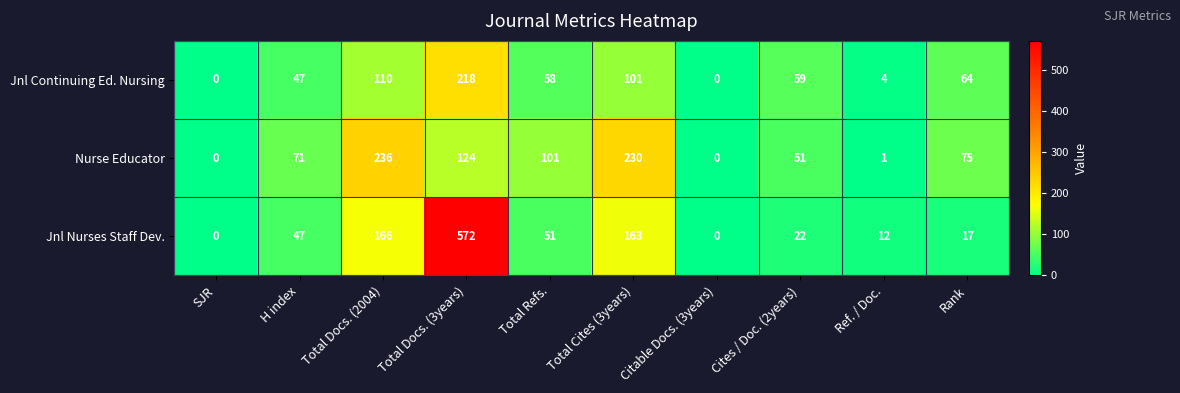

What is the sum of the Jnl Continuing Ed. Nursing values at Total Cites (3years) and Total Docs. (3years)?

319